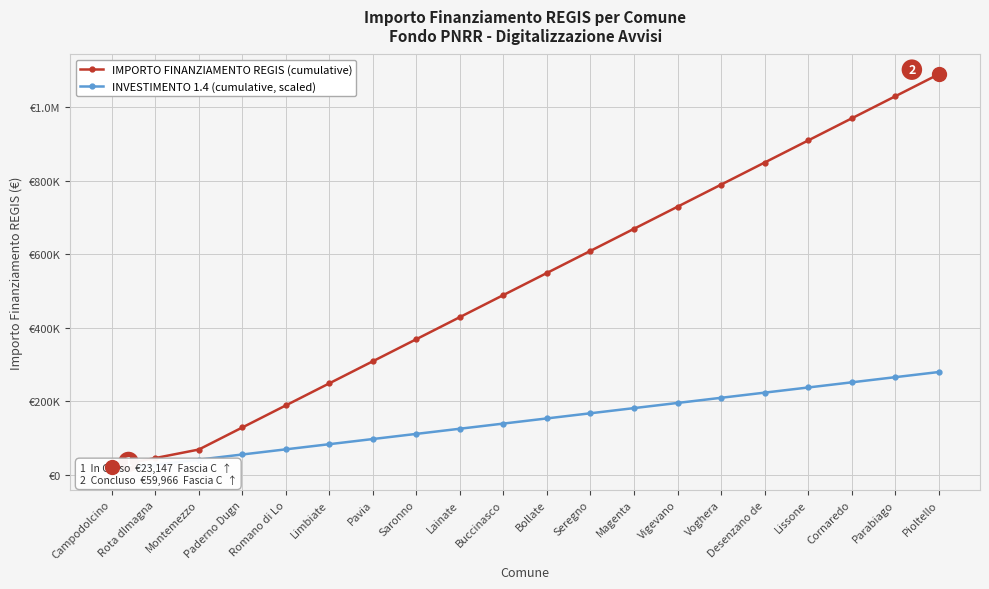

The value of INVESTIMENTO 1.4 (cumulative, scaled) at Romano di Lo is 70000. True or false?

True